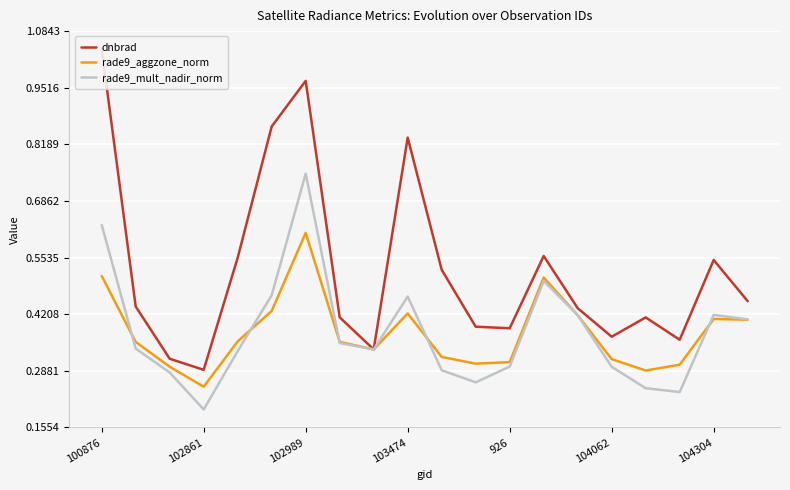

What are all the series names shown in the legend?

dnbrad, rade9_aggzone_norm, rade9_mult_nadir_norm